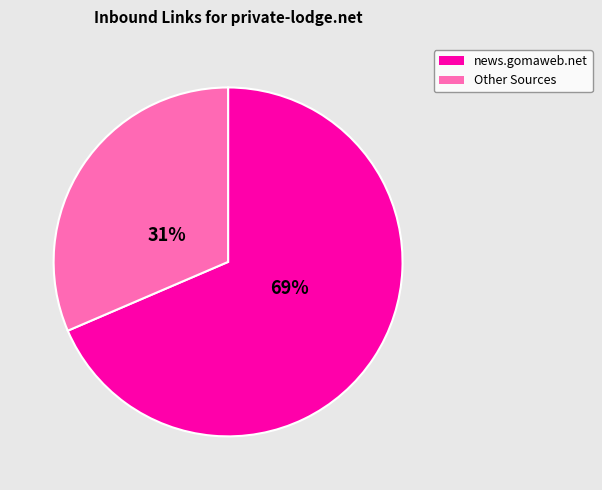

Does any single category account for the majority?

Yes